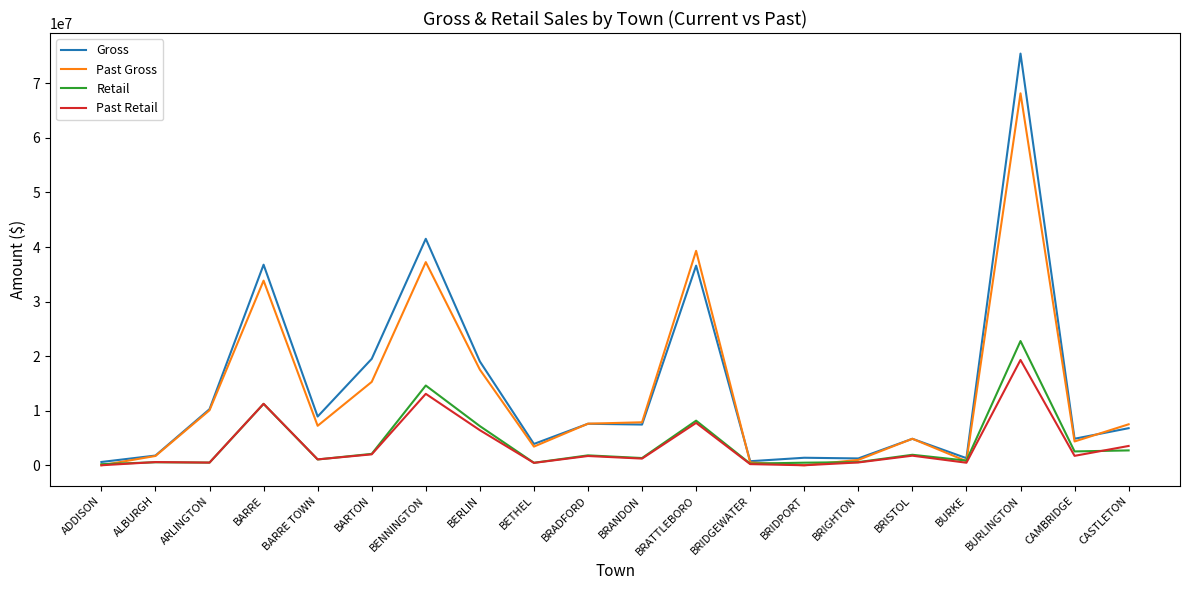

True or false: Gross has a value of 6085060.1 at BERLIN.

False